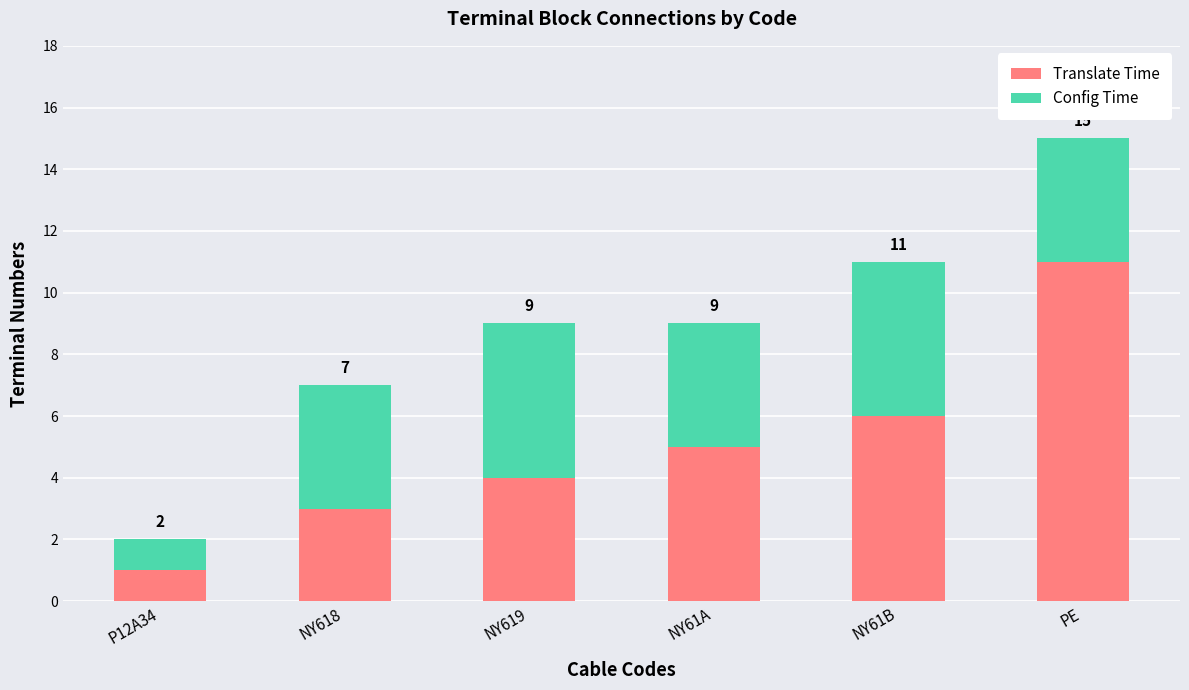

What is the total value across all series at NY618?

7